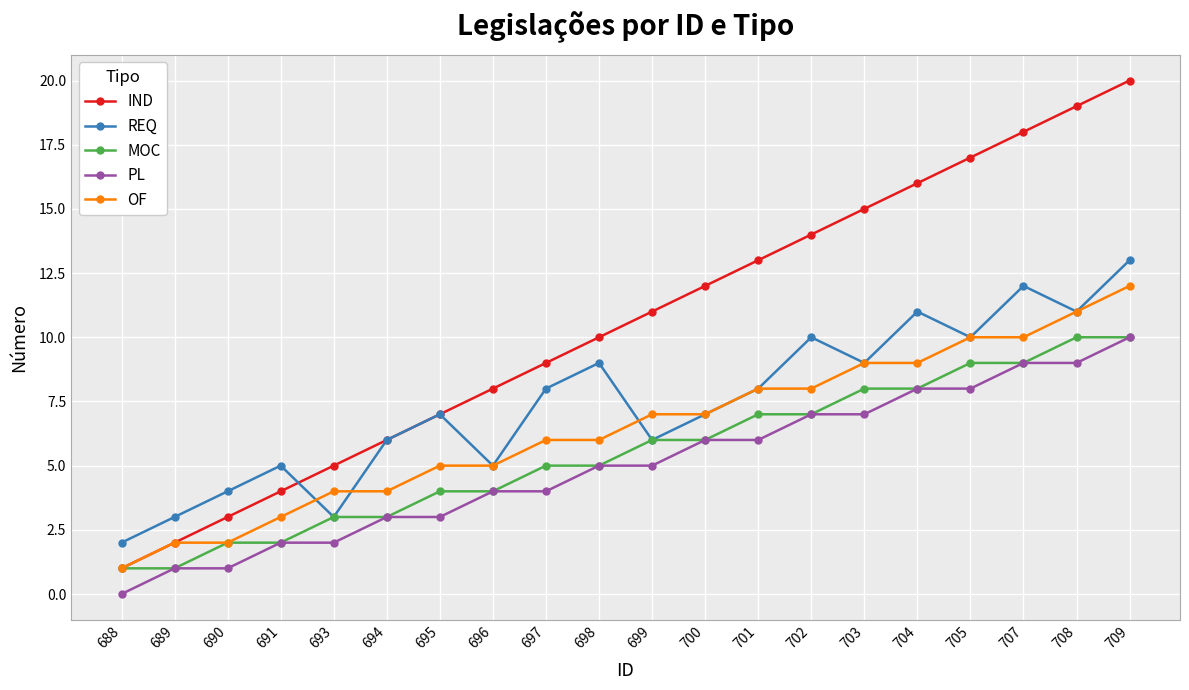

Reading right to left, transcribe all the data shown in this chart.

IND: 20	19	18	17	16	15	14	13	12	11	10	9	8	7	6	5	4	3	2	1
REQ: 13	11	12	10	11	9	10	8	7	6	9	8	5	7	6	3	5	4	3	2
MOC: 10	10	9	9	8	8	7	7	6	6	5	5	4	4	3	3	2	2	1	1
PL: 10	9	9	8	8	7	7	6	6	5	5	4	4	3	3	2	2	1	1	0
OF: 12	11	10	10	9	9	8	8	7	7	6	6	5	5	4	4	3	2	2	1